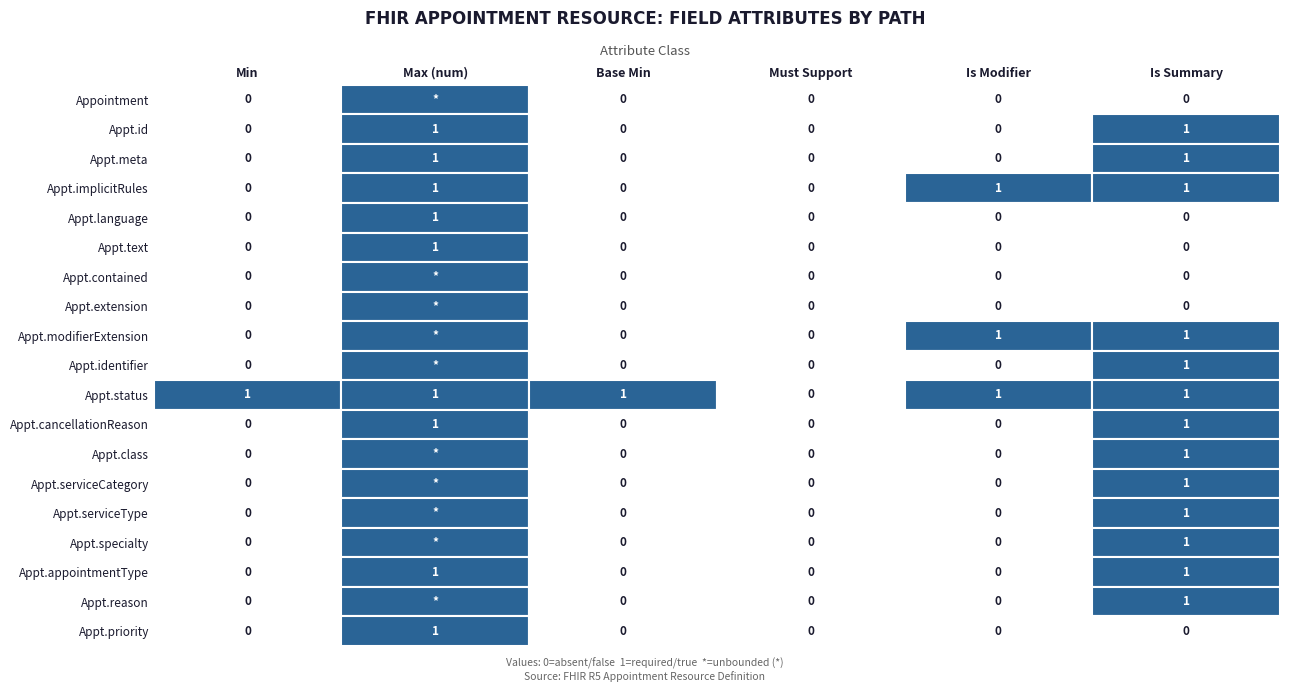

What is the difference between the maximum and minimum values in the Base Min series?

1